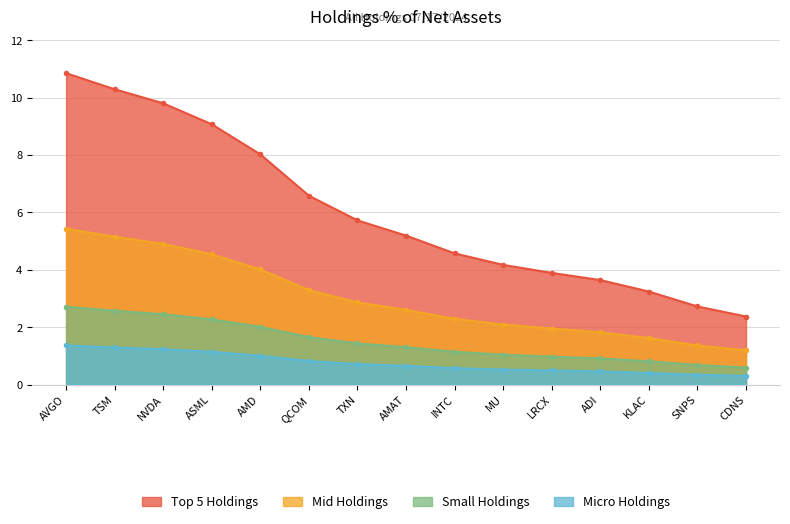

How many data points in Small Holdings are less than 1?

5